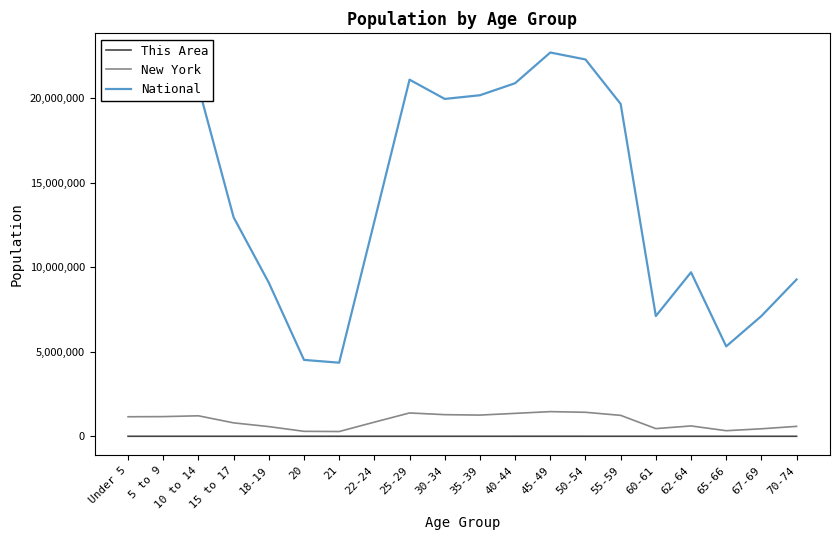

At 21, list the series in order from smallest to largest.

This Area, New York, National